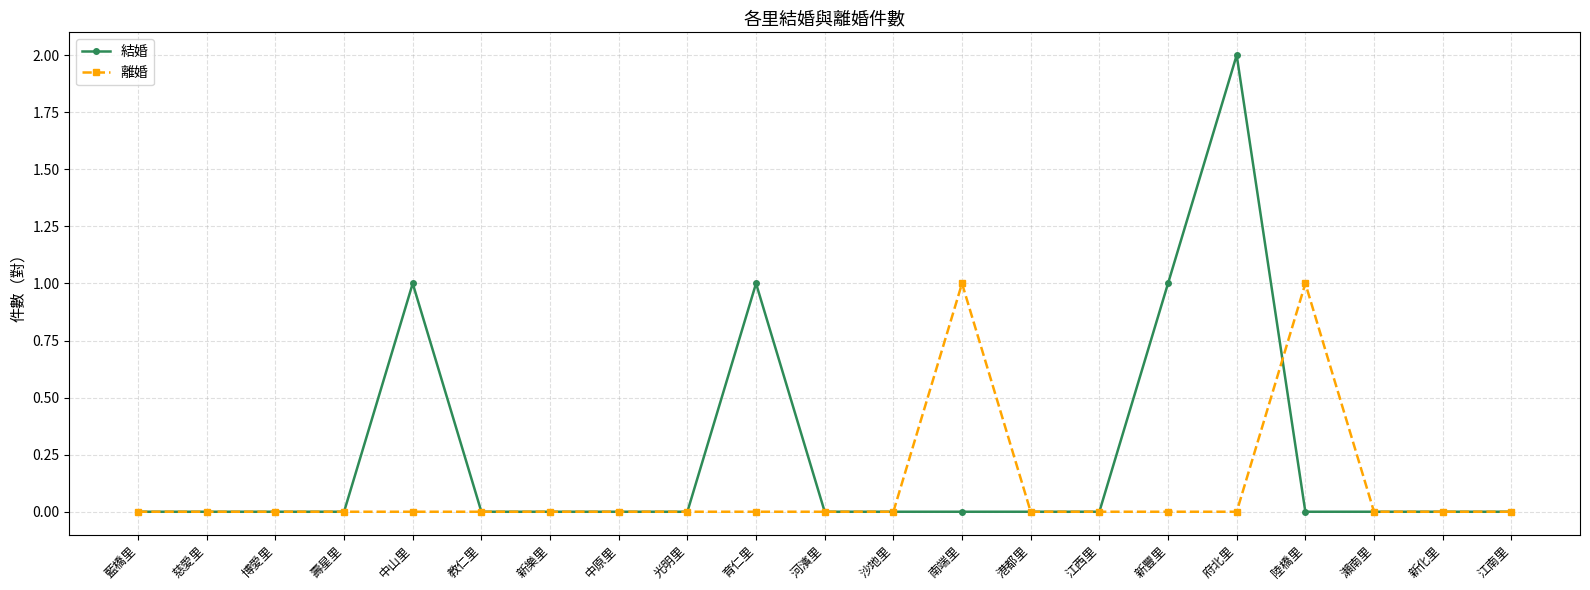

Which series has the largest total across all categories?

結婚